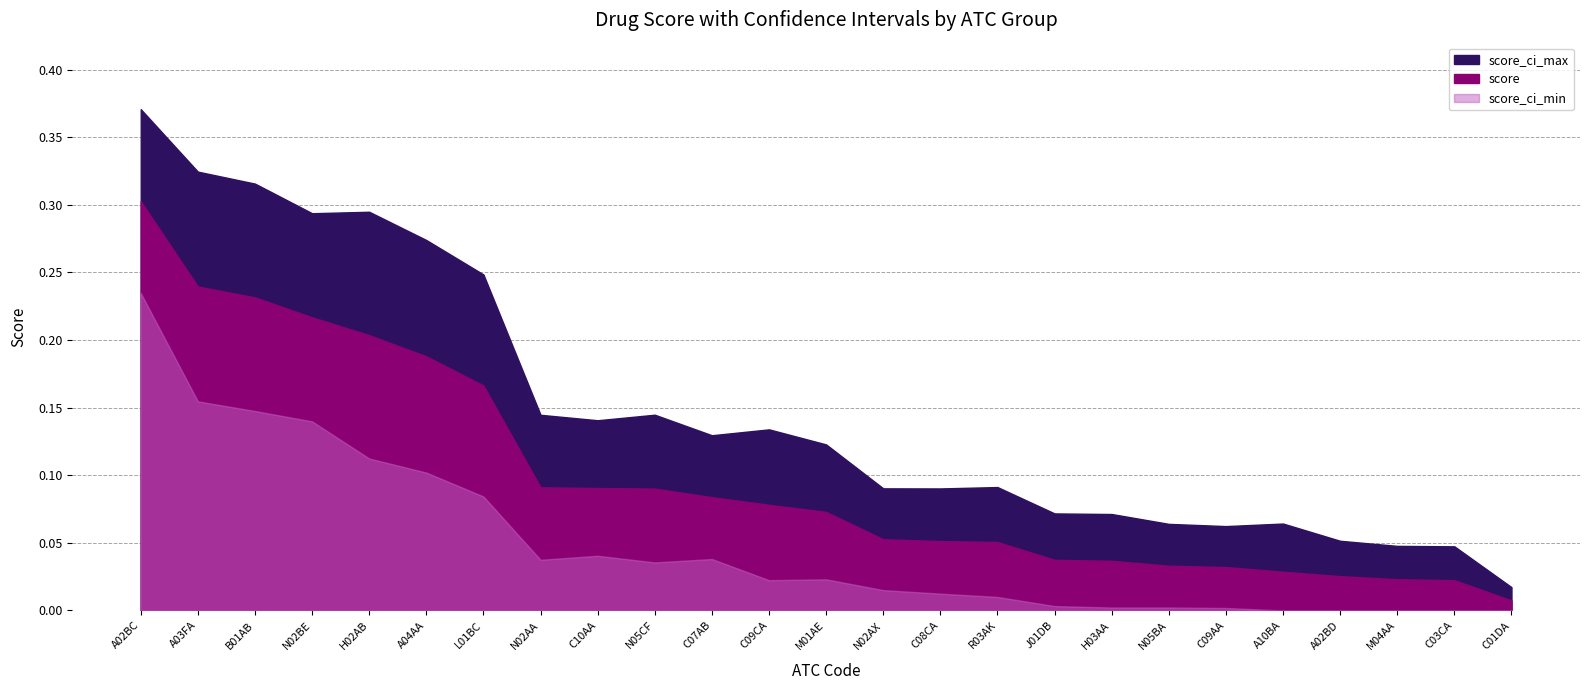

What are all the series names shown in the legend?

score, score_ci_max, score_ci_min